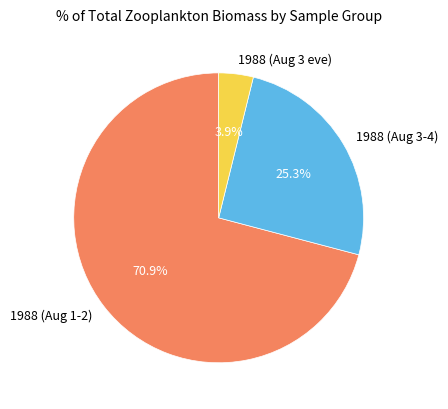

Between 1988 (Aug 3 eve) and 1988 (Aug 1-2), which is larger?

1988 (Aug 1-2)